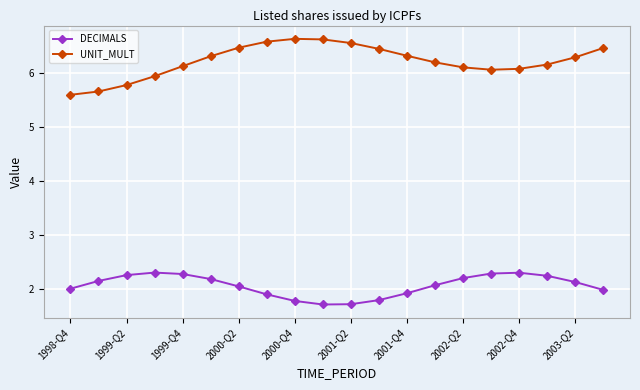

What is the minimum value for DECIMALS?

1.7